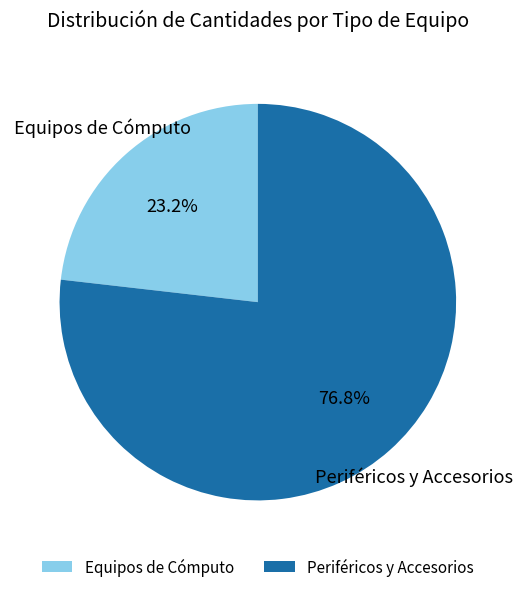

Is there any slice that represents more than half of the pie?

Yes